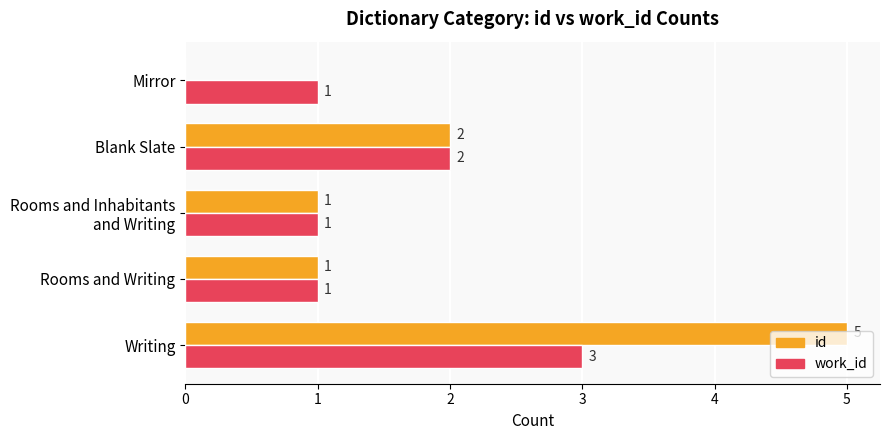

Which label corresponds to the largest value in the chart?

Writing